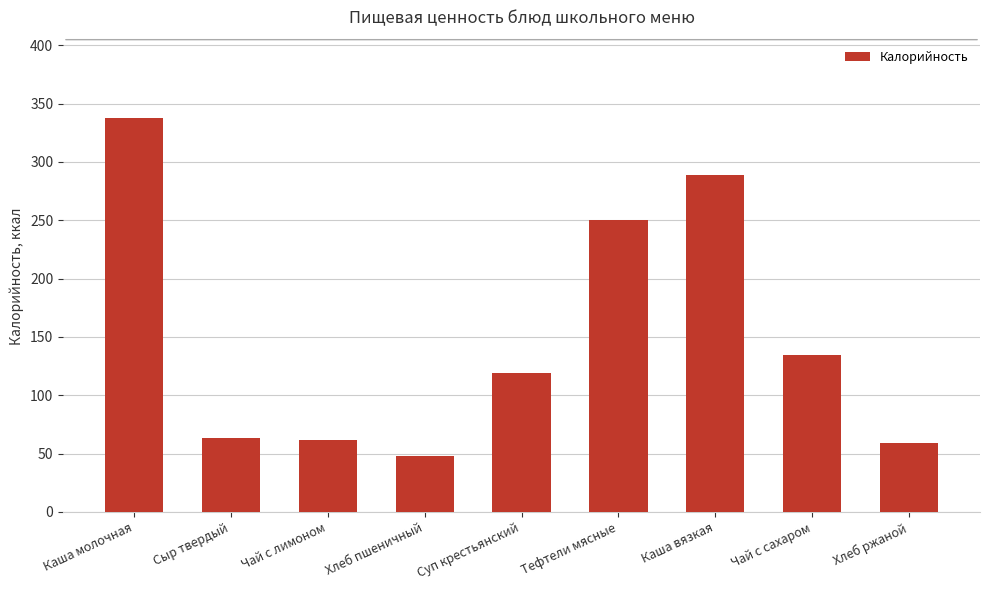

What is the sum of the values at Каша вязкая and Чай с сахаром?

422.9